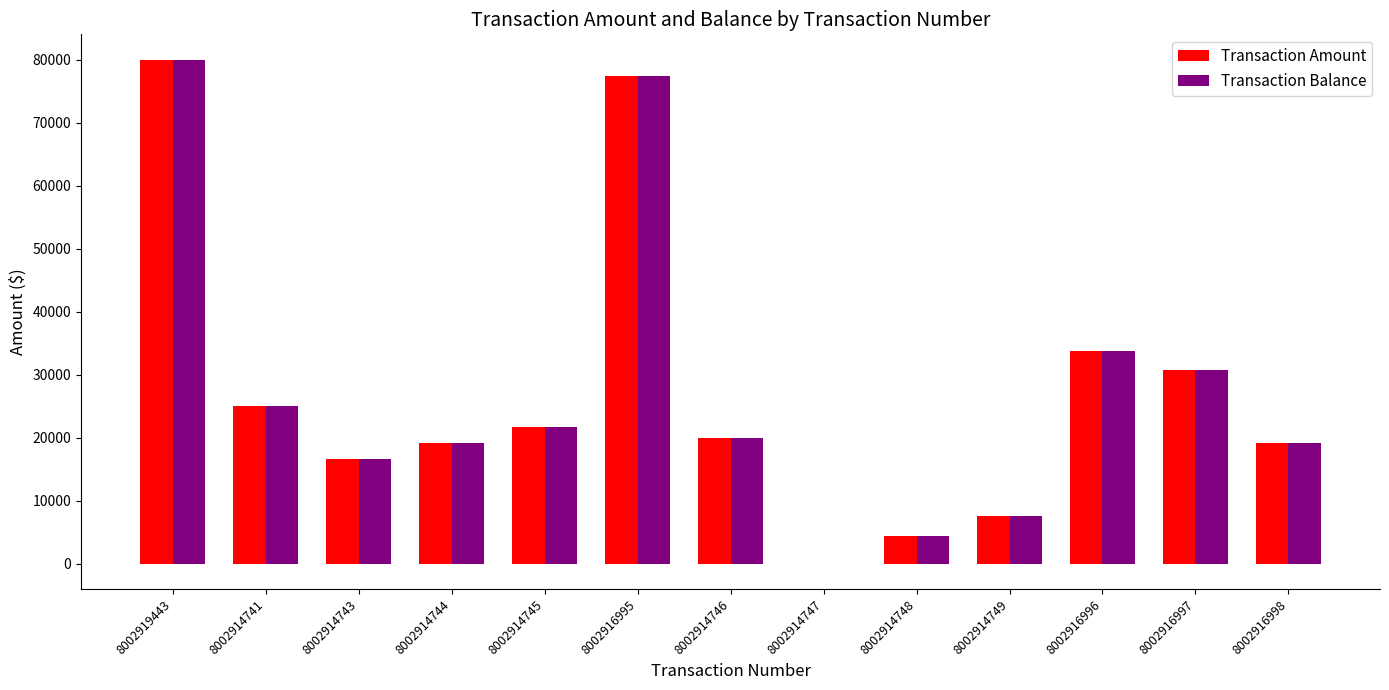

At which label is Transaction Balance closest to 39996?

8002916996